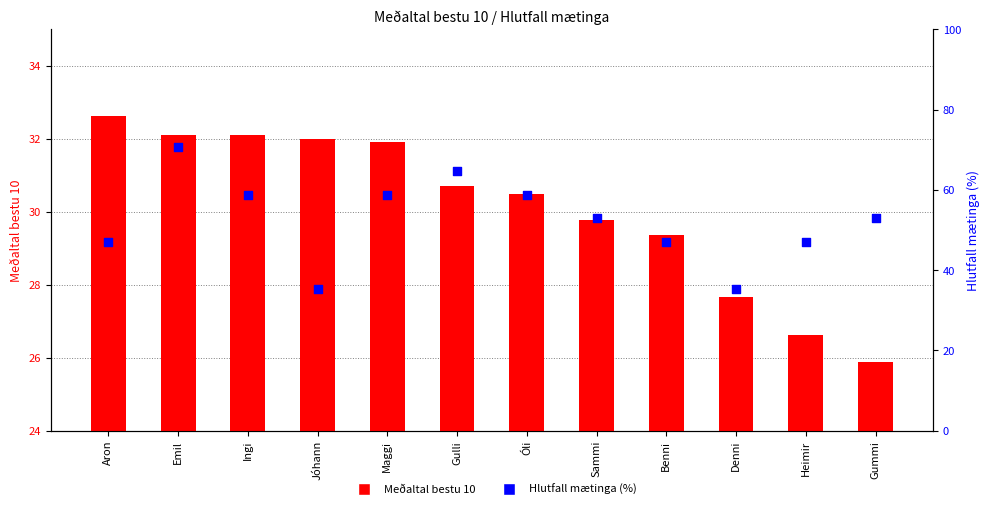

At which category is the sum across all series the highest?

Emil